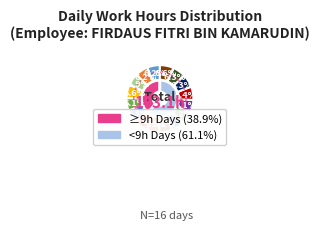

Rank the categories by value from highest to lowest.

3-Thu, 18-Fri, 31-Mon, 15-Tue, 2-Wed, 16-Wed, 17-Thu, 8-Tue, 11-Fri, 27-Thu, 28-Fri, 12-Sat, 9-Wed, 1-Tue, 29-Sat, 4-Fri